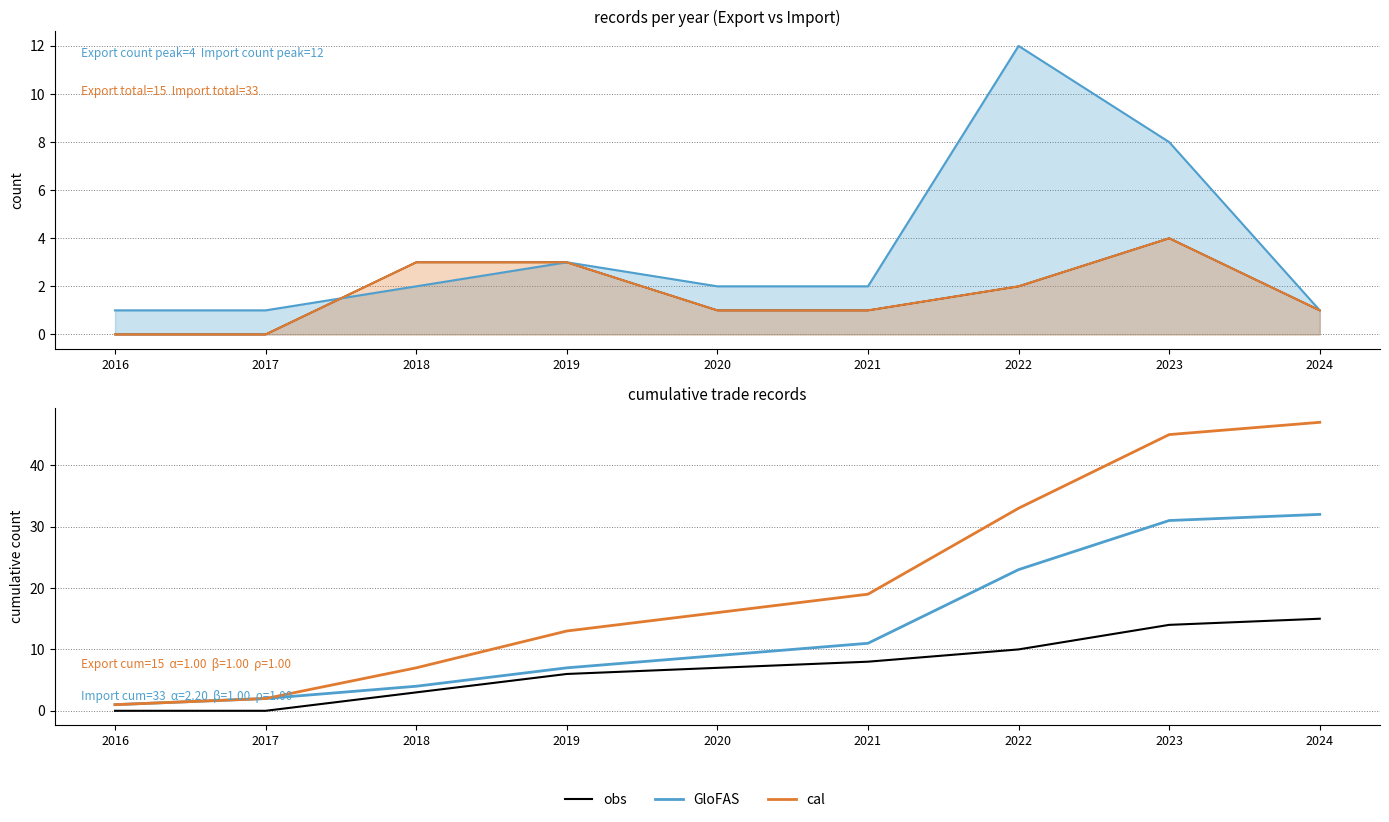

What is the approximate value of GloFAS at 2022?

23